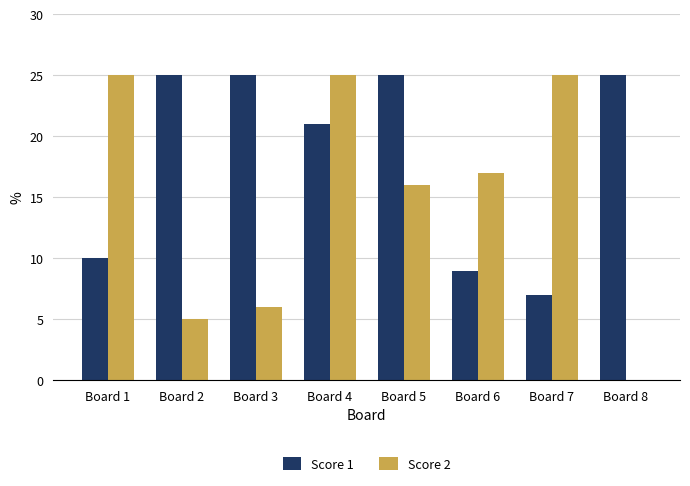

At which category is the sum across all series the highest?

Board 4